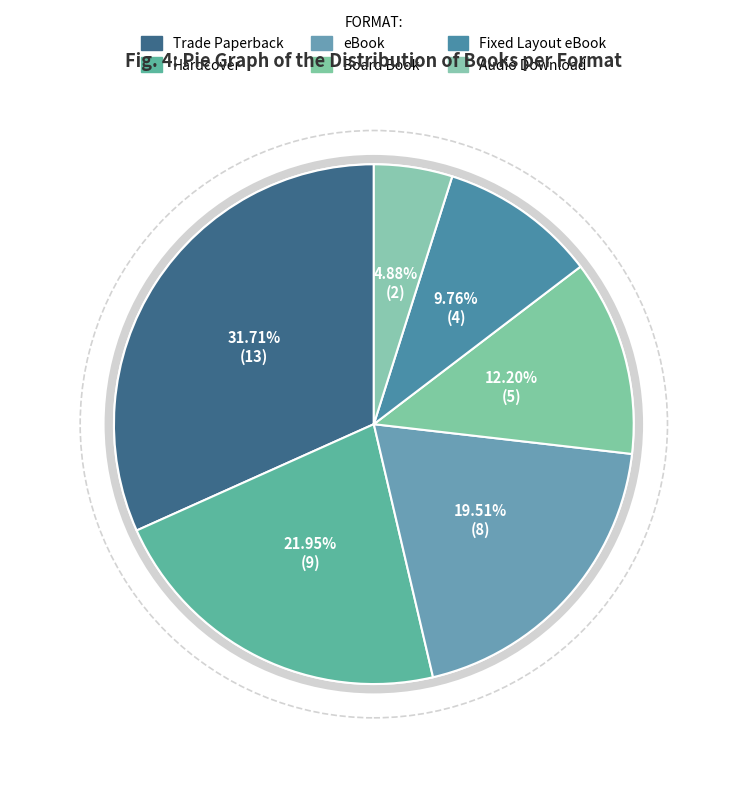

To the nearest percent, what portion does Board Book represent?

12%